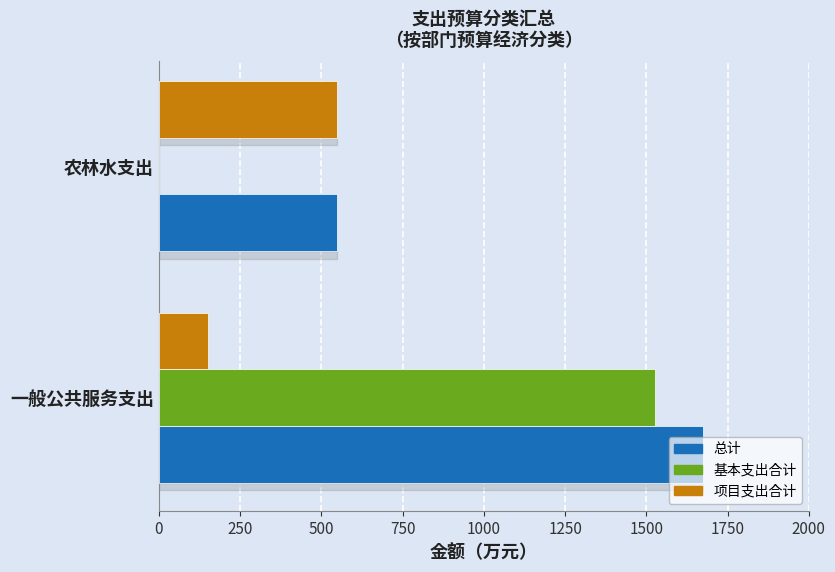

Which category has the highest value in the 基本支出合计 series?

一般公共服务支出